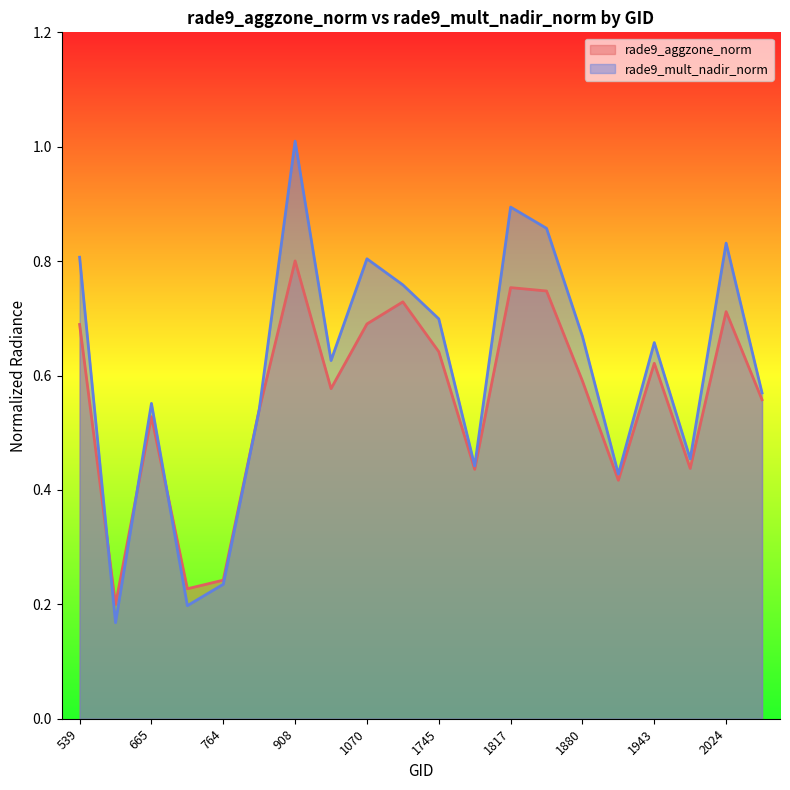

How many intersections are there between rade9_mult_nadir_norm and rade9_aggzone_norm?

3